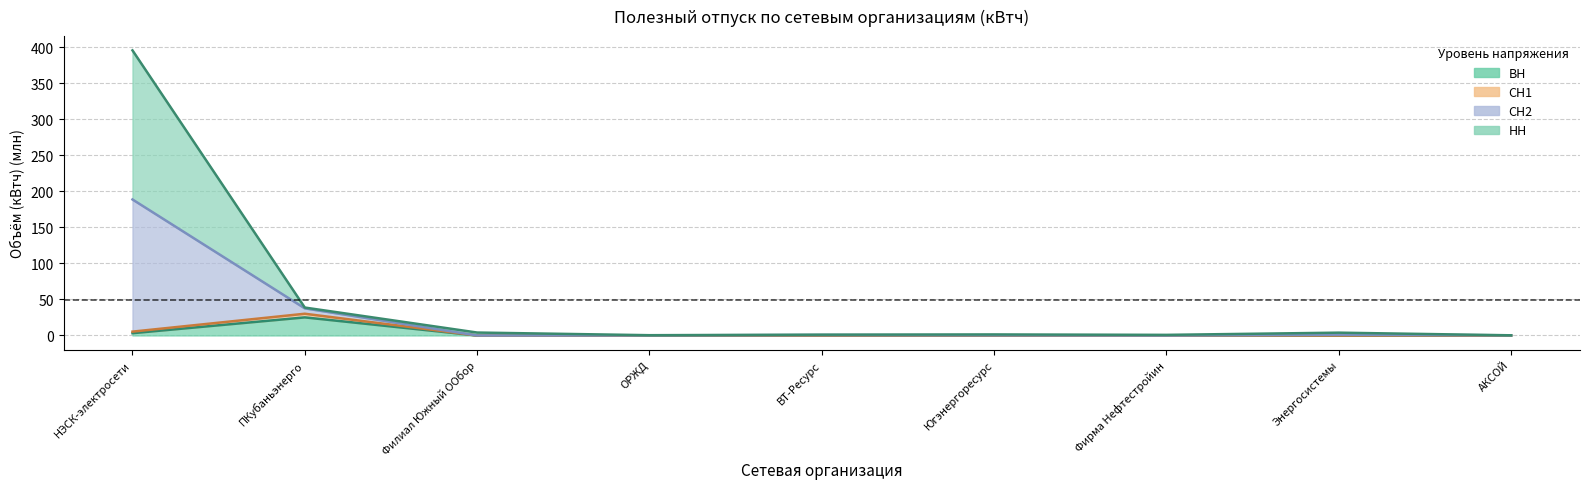

Rank the categories by ВН value from lowest to highest.

Филиал Южный ООбор, ОРЖД, ВТ-Ресурс, Югэнергоресурс, Фирма Нефтестройин, Энергосистемы, АКСОЙ, НЭСК-электросети, ПКубаньэнерго